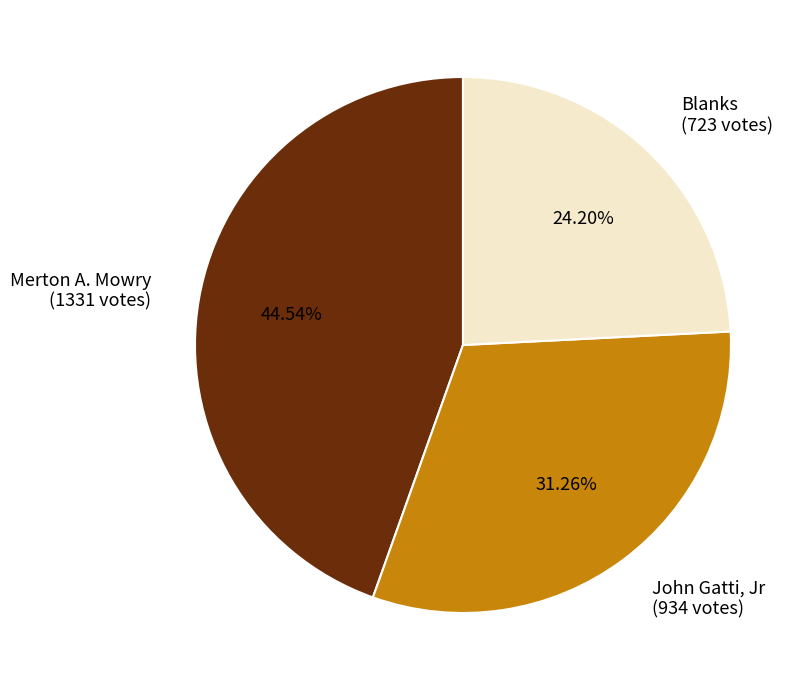

What percentage do John Gatti, Jr and Blanks together represent?

55.5%